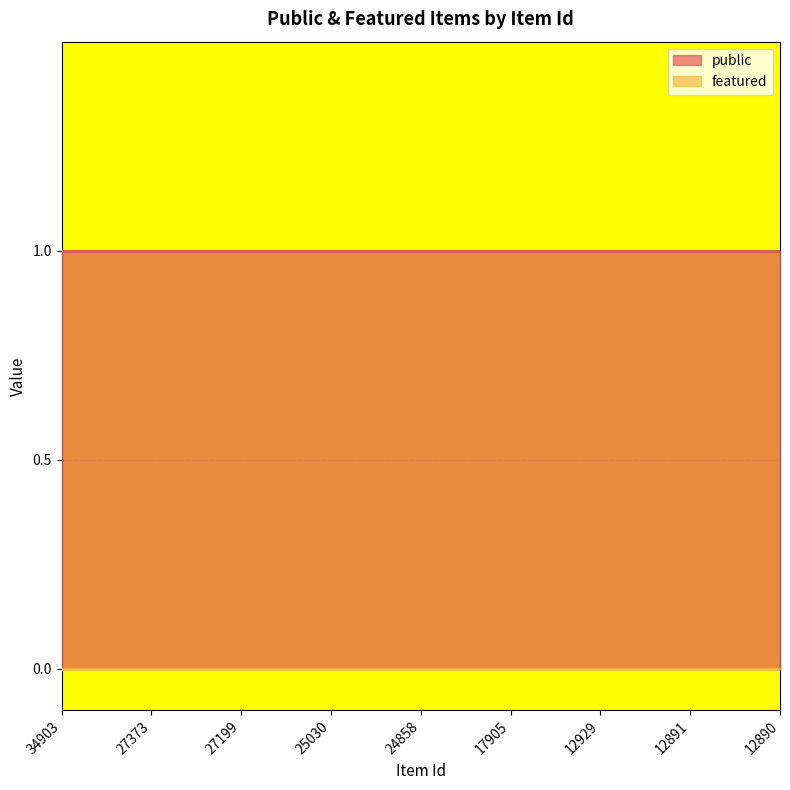

Rank the series by their average value, from lowest to highest.

featured, public